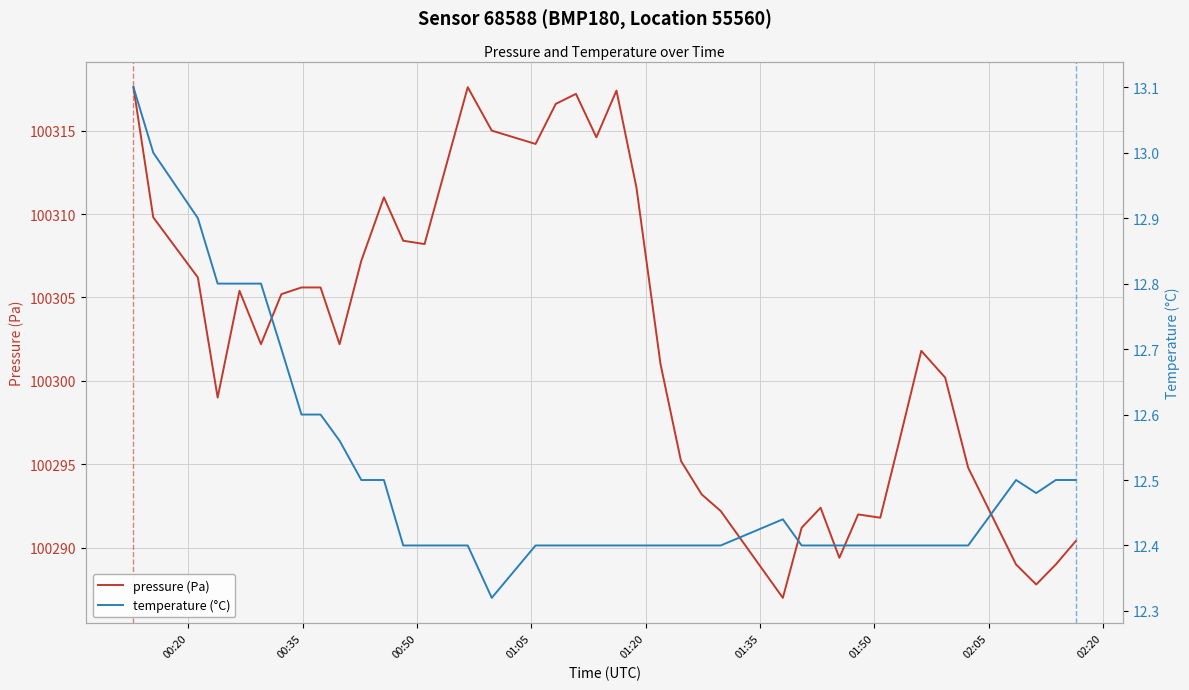

True or false: temperature (°C) and pressure (Pa) intersect in this chart.

False